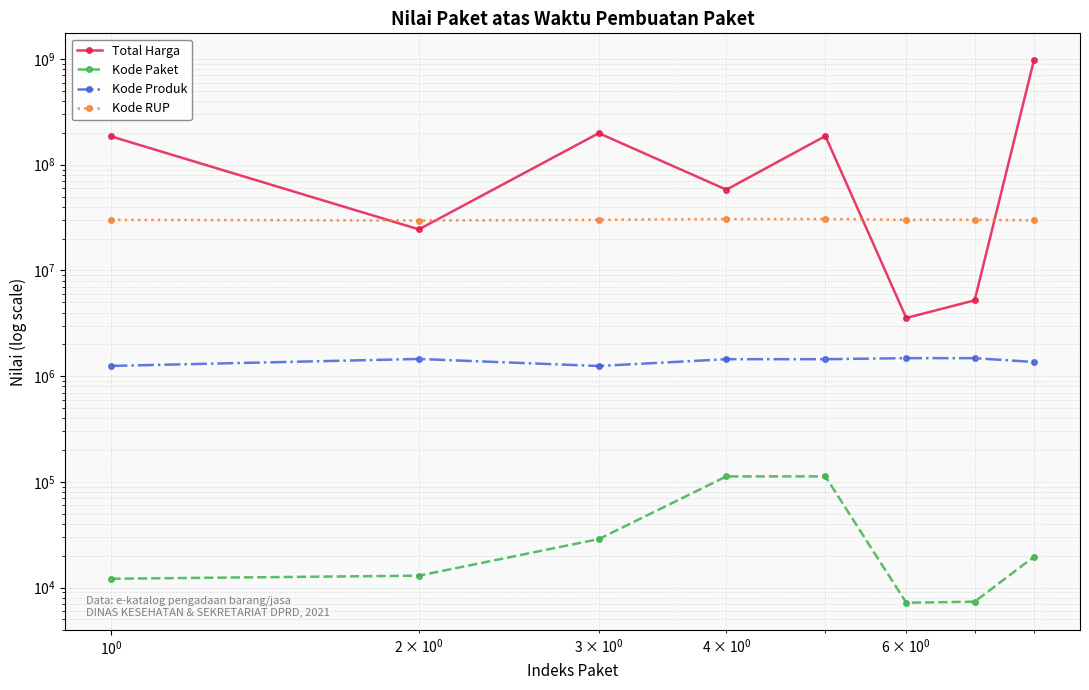

What is the value of the Kode Produk point at the 6th from the left?

1479494